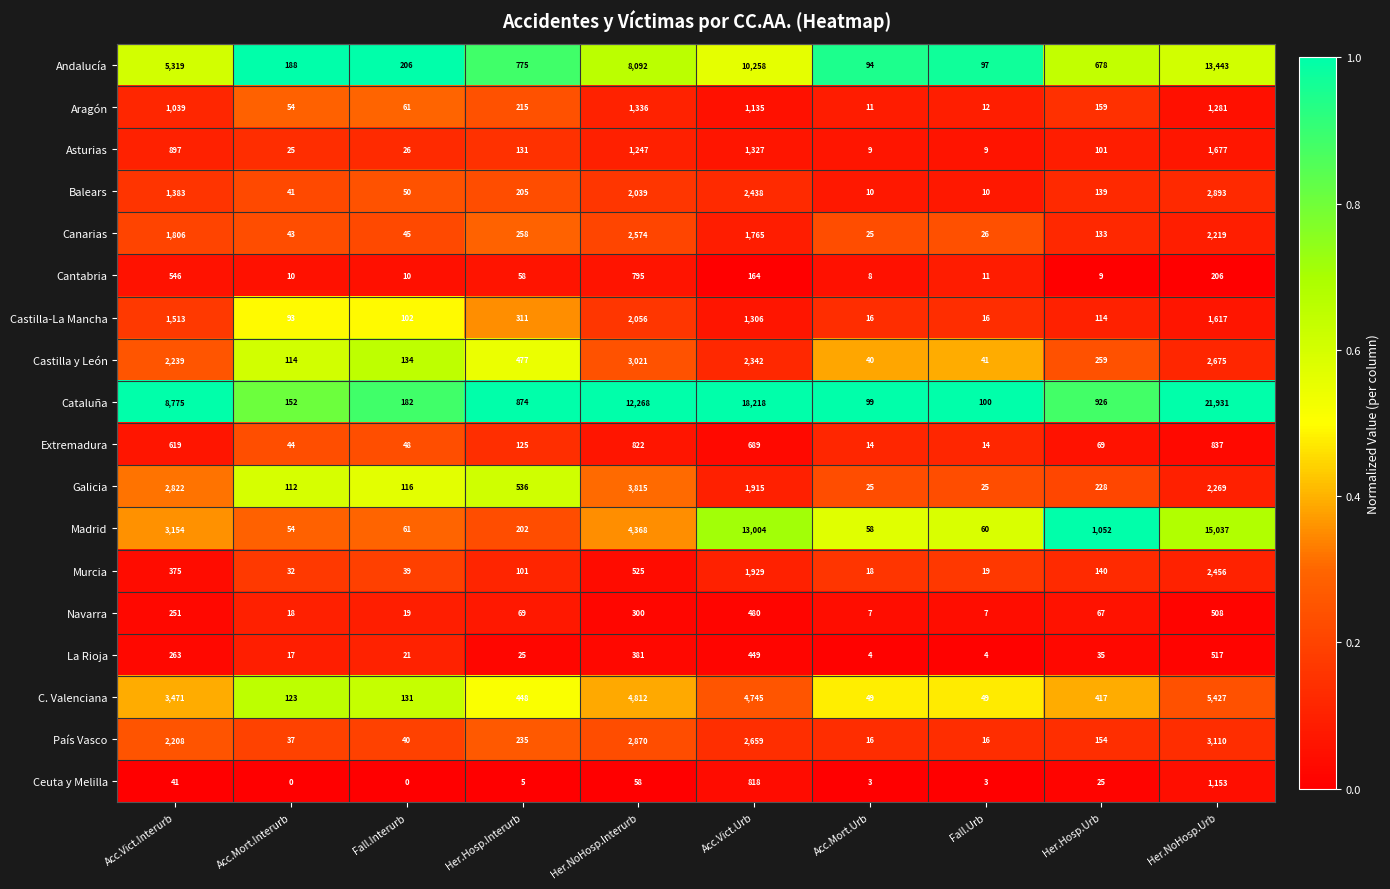

Where does the Castilla-La Mancha series first go above 311?

Acc.Vict.Interurb